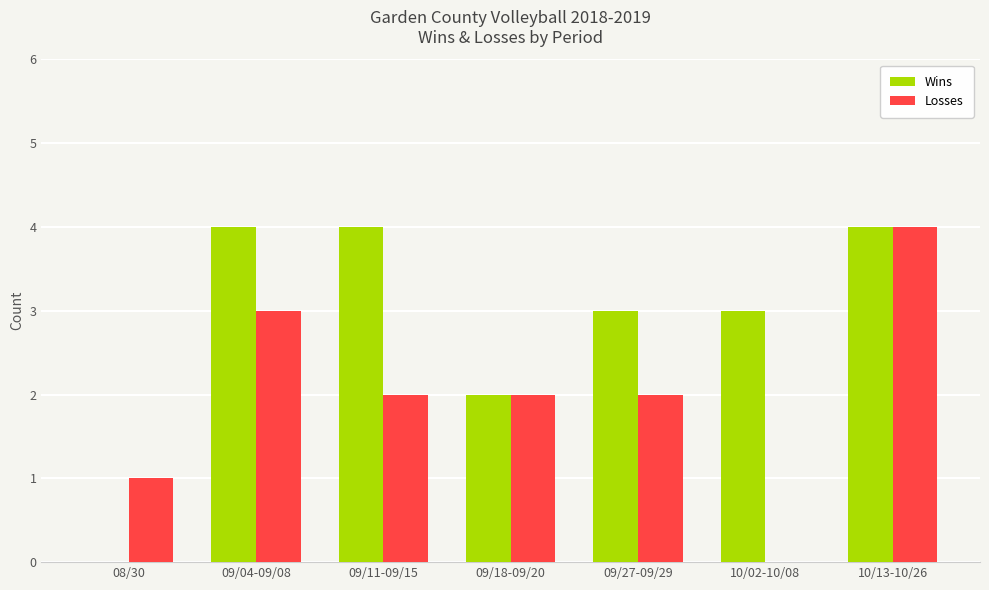

Which category has the highest value in the Losses series?

10/13-10/26